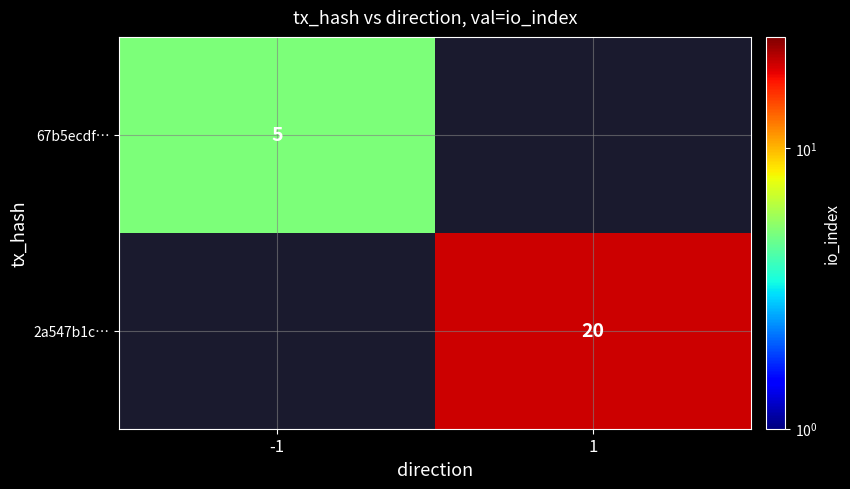

The 2a547b1c… series shows 27 at 1. True or false?

False